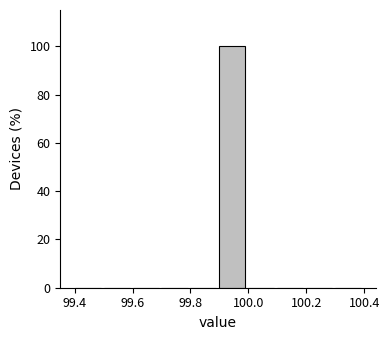

Reading left to right, list every bar in this chart as the range it spans on the x-axis followed by its height. The values are not printed on the chart, so give them approximately, as read against the axis.

99.4 to 99.5: 0
99.5 to 99.6: 0
99.6 to 99.7: 0
99.7 to 99.8: 0
99.8 to 99.9: 0
99.9 to 100.0: 100
100.0 to 100.1: 0
100.1 to 100.2: 0
100.2 to 100.3: 0
100.3 to 100.4: 0